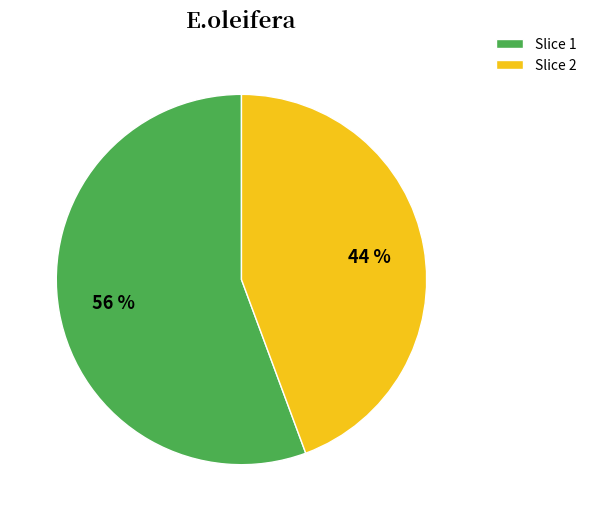

To the nearest percent, what is the average slice percentage?

50%